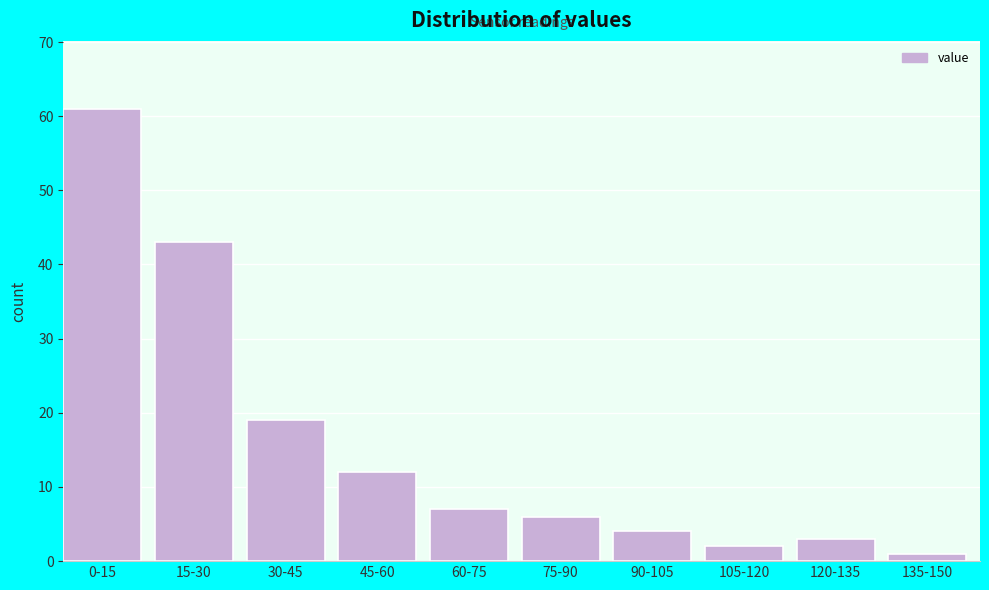

Reading left to right, list all the values displayed in this chart.

61	43	19	12	7	6	4	2	3	1